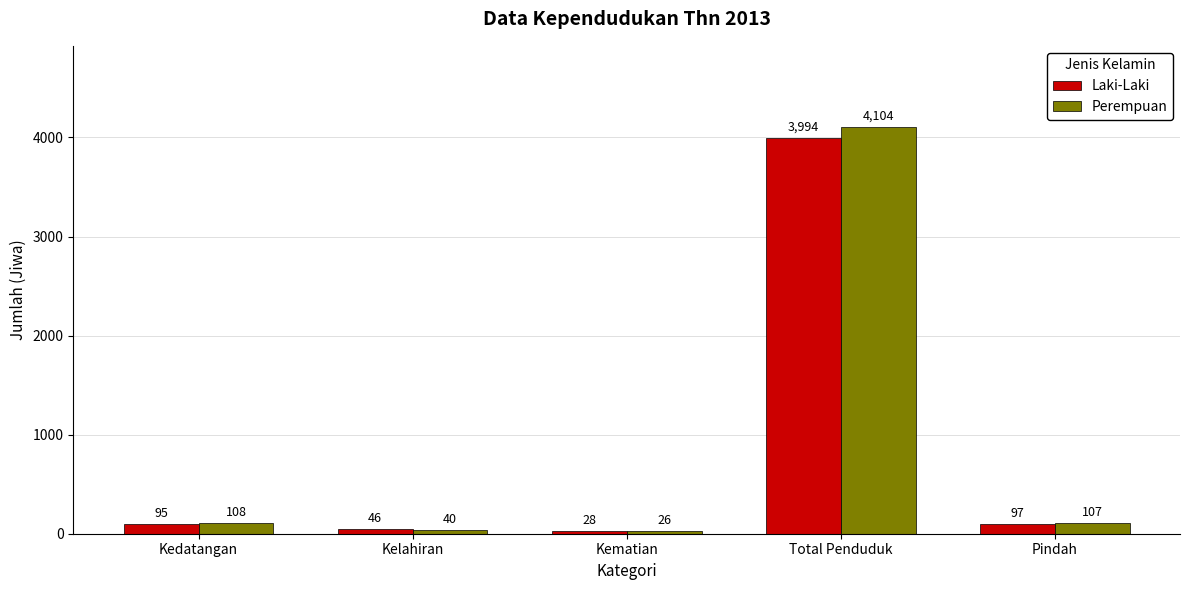

What is the sum of the Perempuan values at Kelahiran and Kedatangan?

148